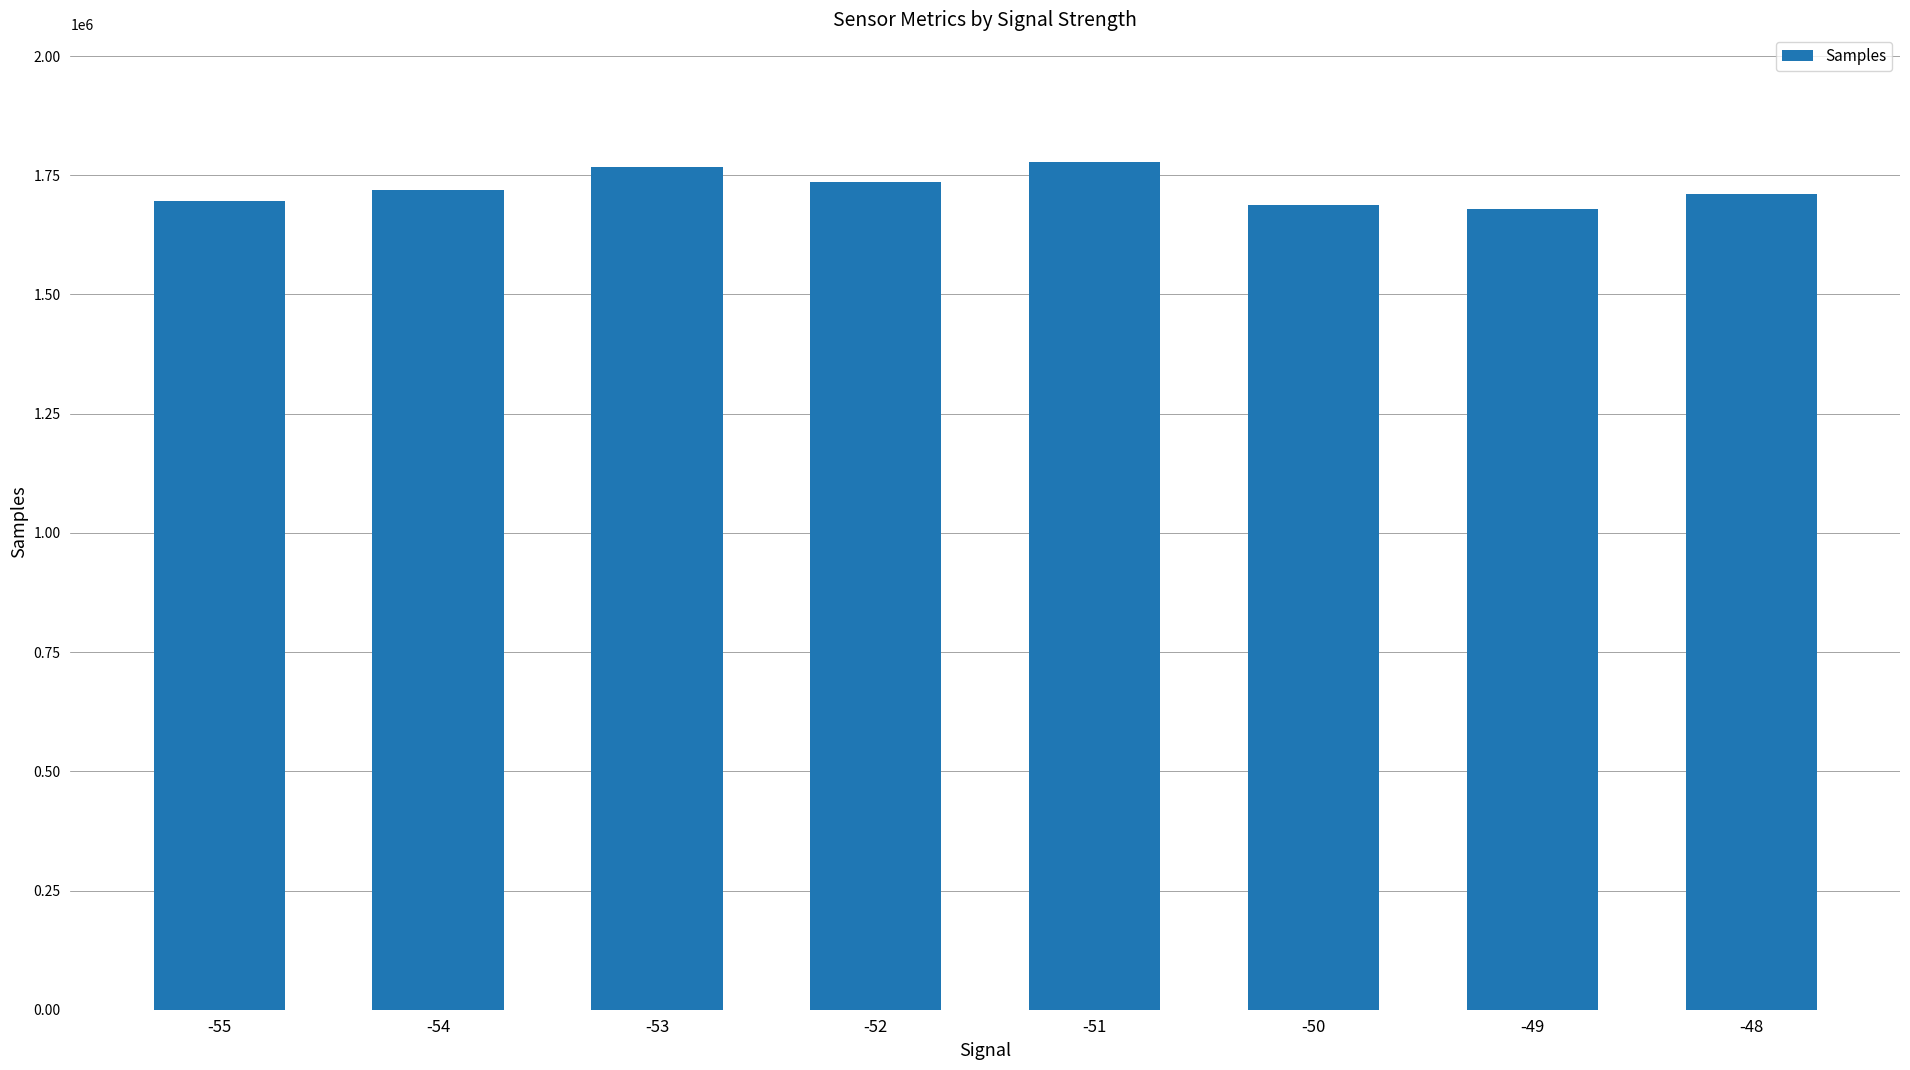

The value at -49 is 1008209. True or false?

False